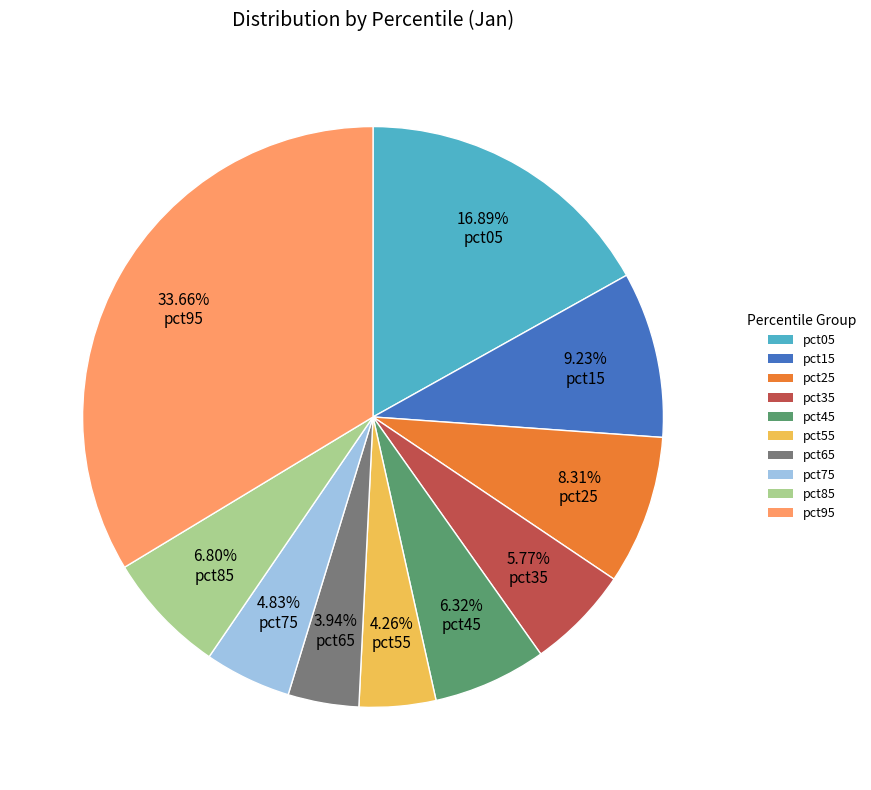

To the nearest percent, what is the average slice percentage?

10%